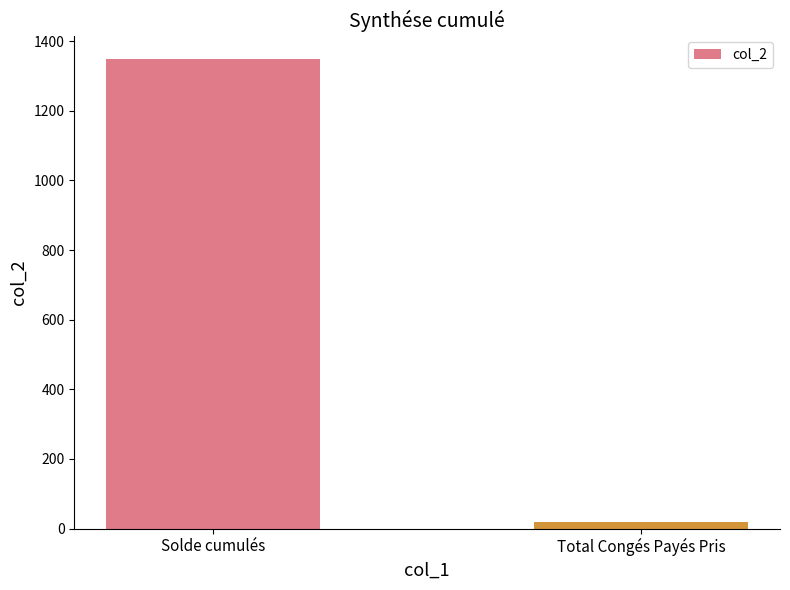

What is the change in value from Solde cumulés to Total Congés Payés Pris?

-1330.0